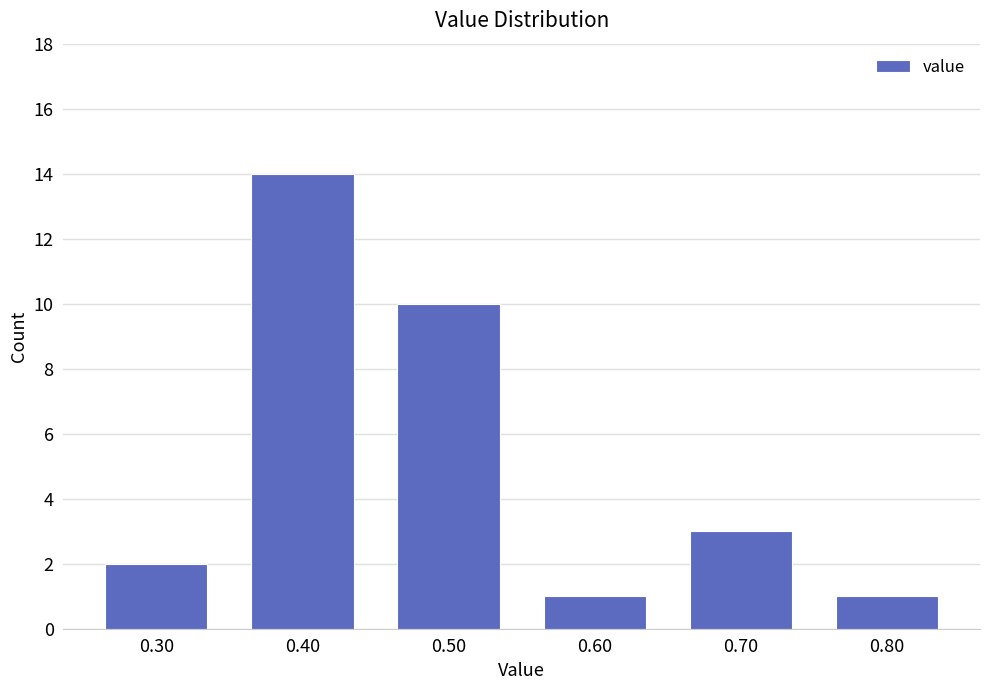

Over which range of the x-axis is the bar tallest?

0.35 to 0.45